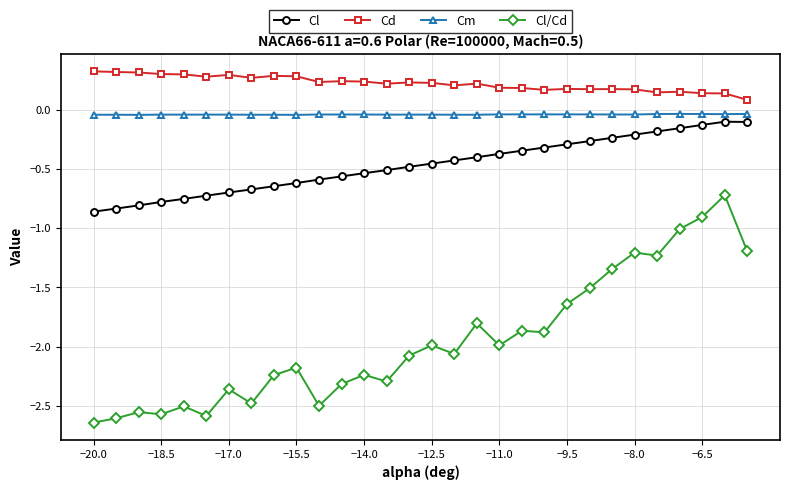

Which series has the widest spread of values?

Cl/Cd